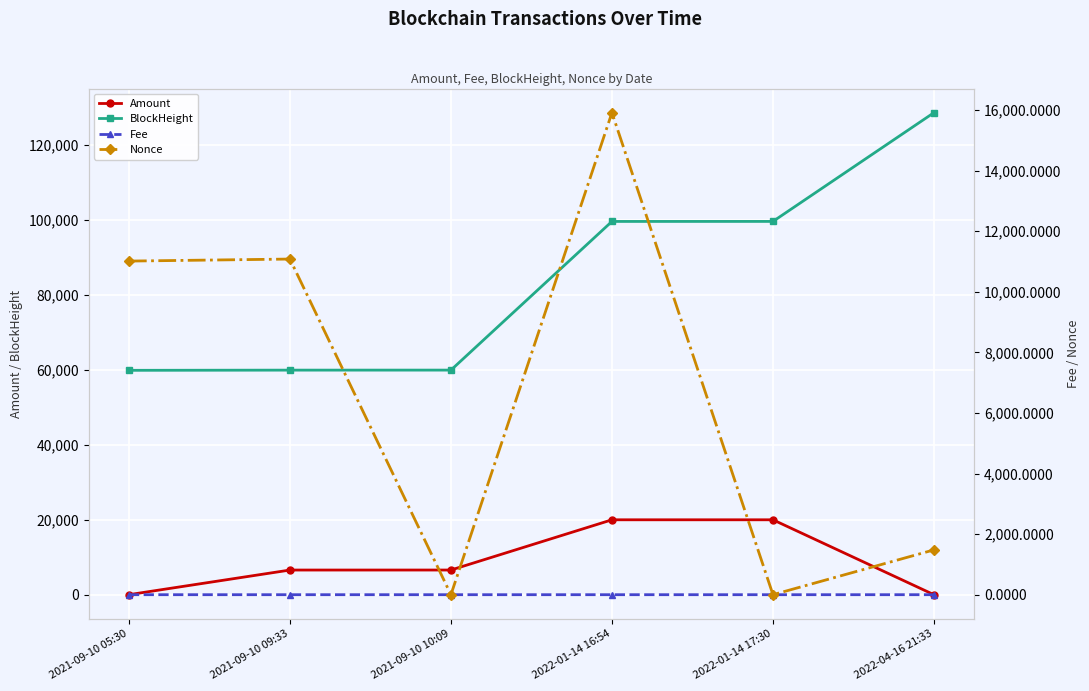

List the labels in order of Nonce value, smallest first.

2021-09-10 10:09, 2022-01-14 17:30, 2022-04-16 21:33, 2021-09-10 05:30, 2021-09-10 09:33, 2022-01-14 16:54